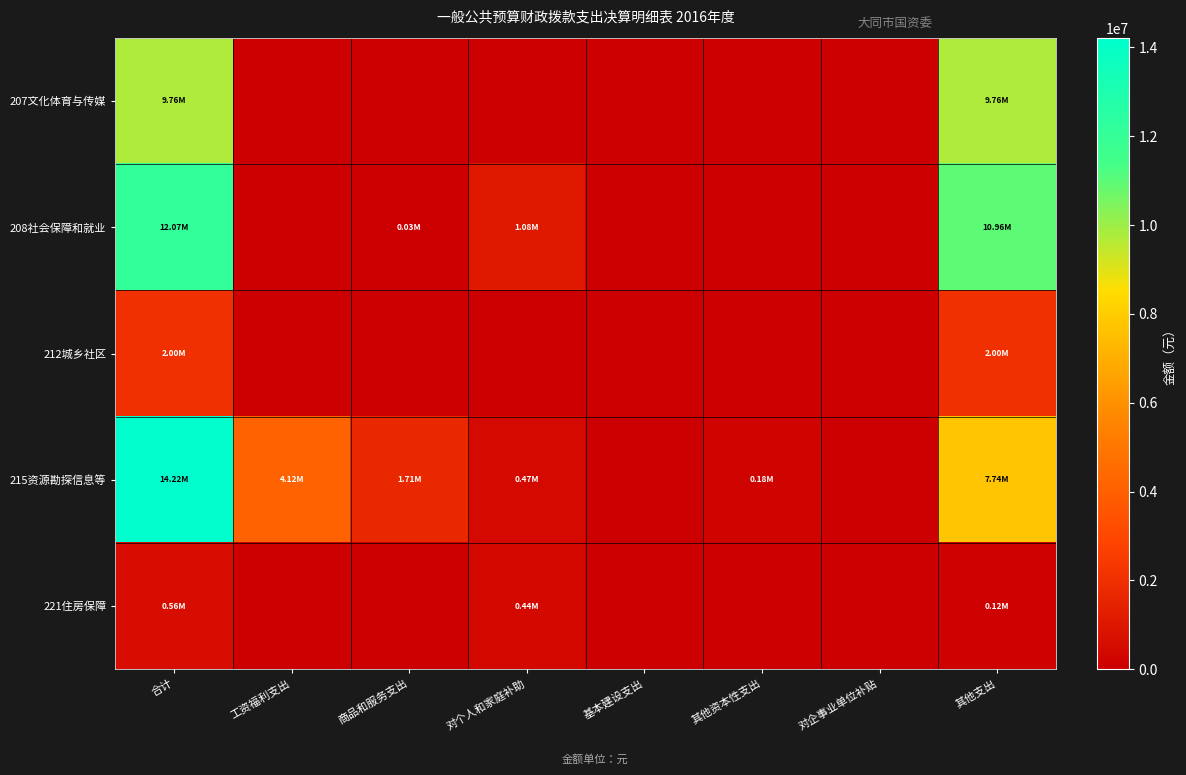

Which series changed the most between 商品和服务支出 and 对个人和家庭补助?

215资源勘探信息等